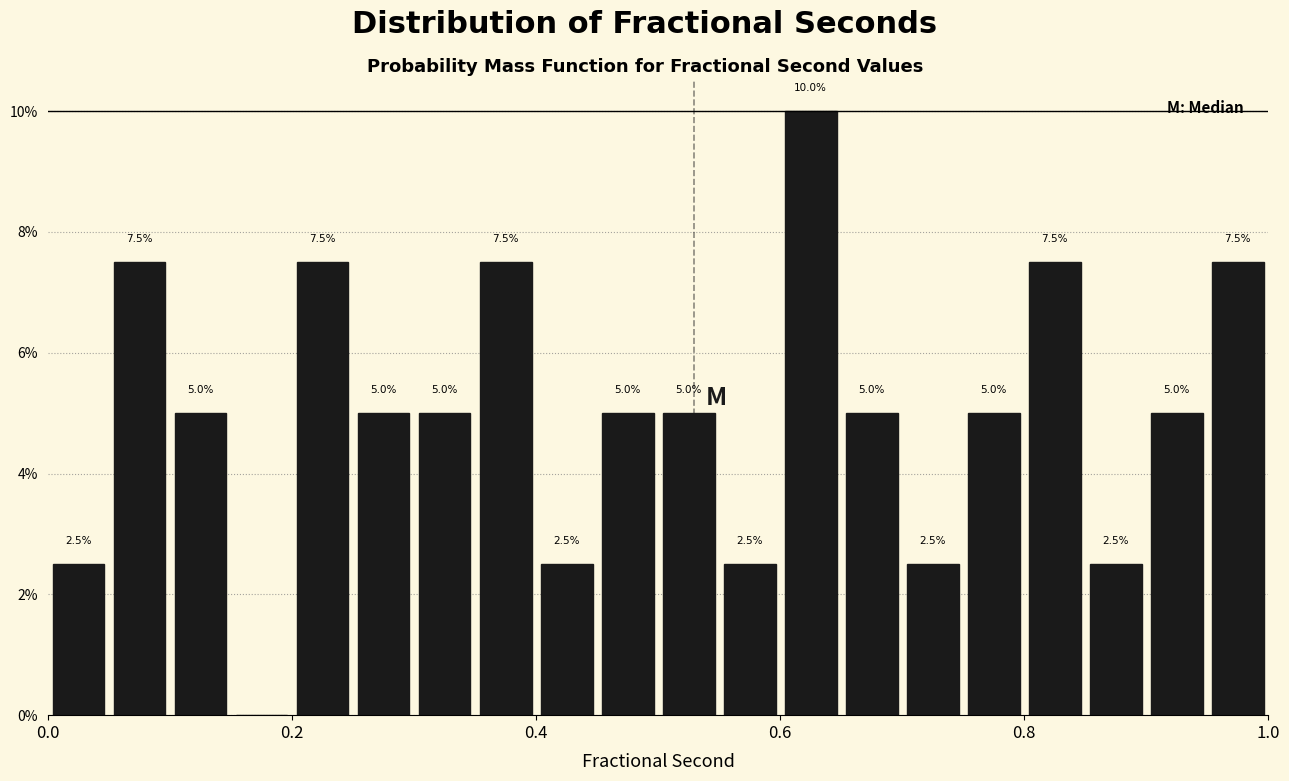

Around what value on the x-axis is the tallest bar? Give the approximate position of its centre, as read against the axis.

0.62